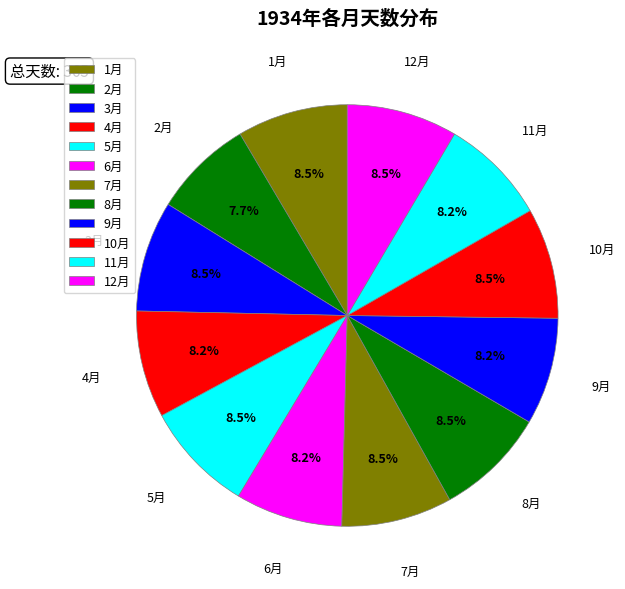

Is the sum of 10月 and 4月 greater than half?

No